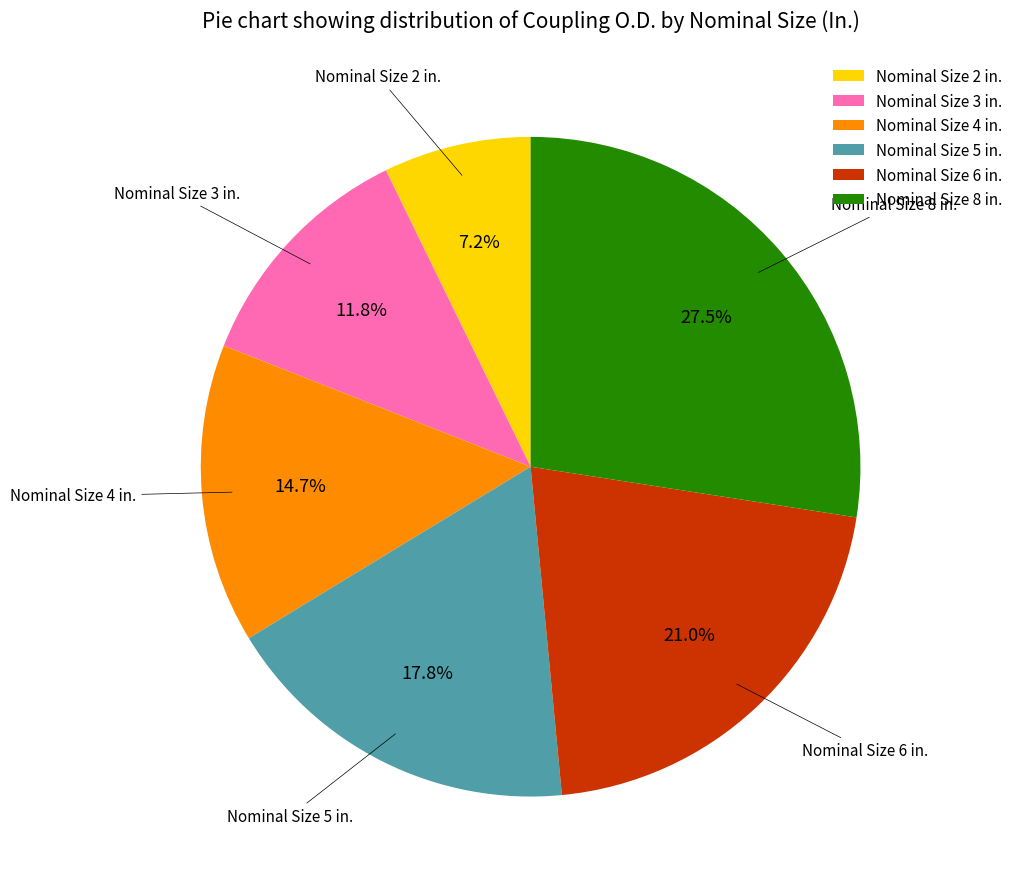

Does any single category account for the majority?

No